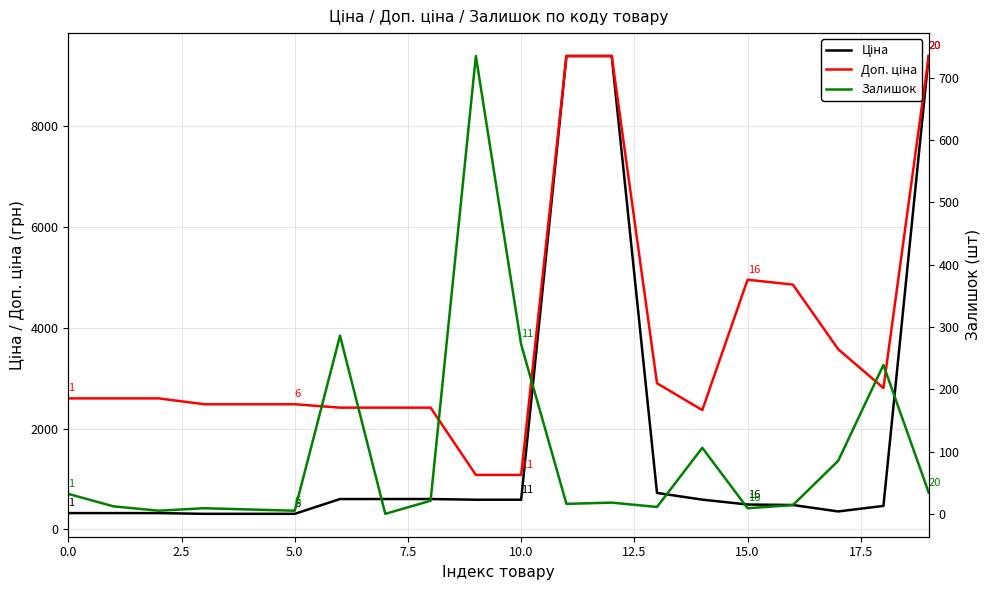

Is it true that Залишок equals 16.0 at 11?

True